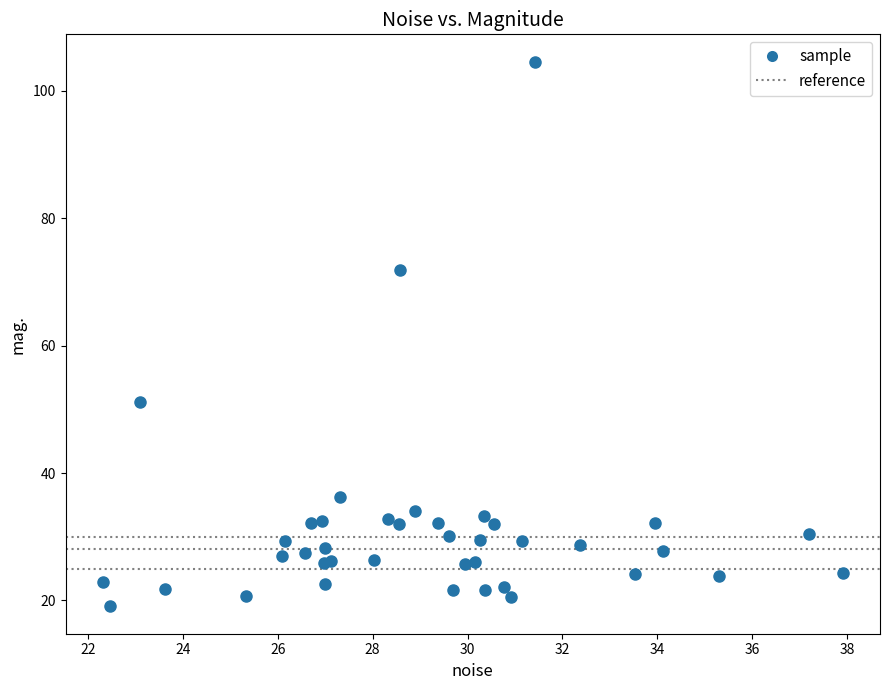

What Y value in the scatter plot is closest to 61?

51.1